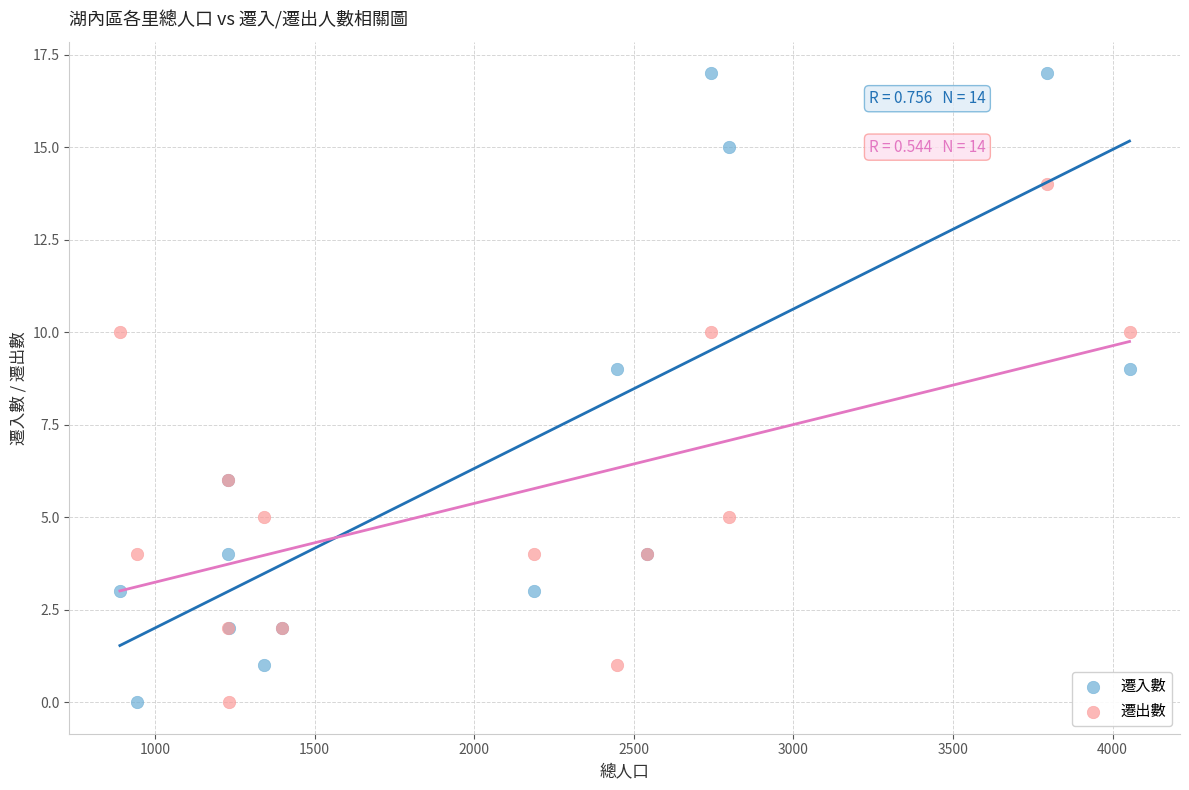

Which series reaches the maximum Y coordinate?

遷入數